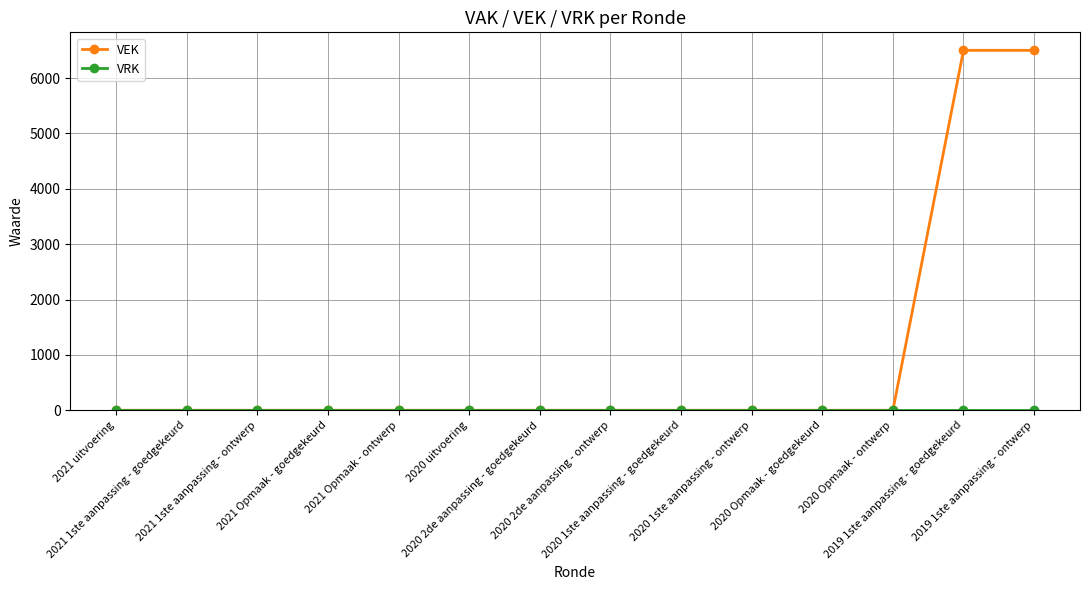

The VEK series shows -2369 at 2020 1ste aanpassing - ontwerp. True or false?

False